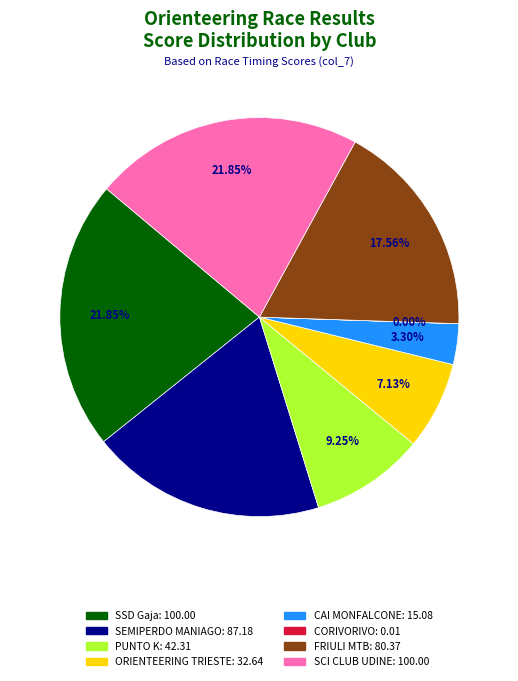

Is there any slice that represents more than half of the pie?

No